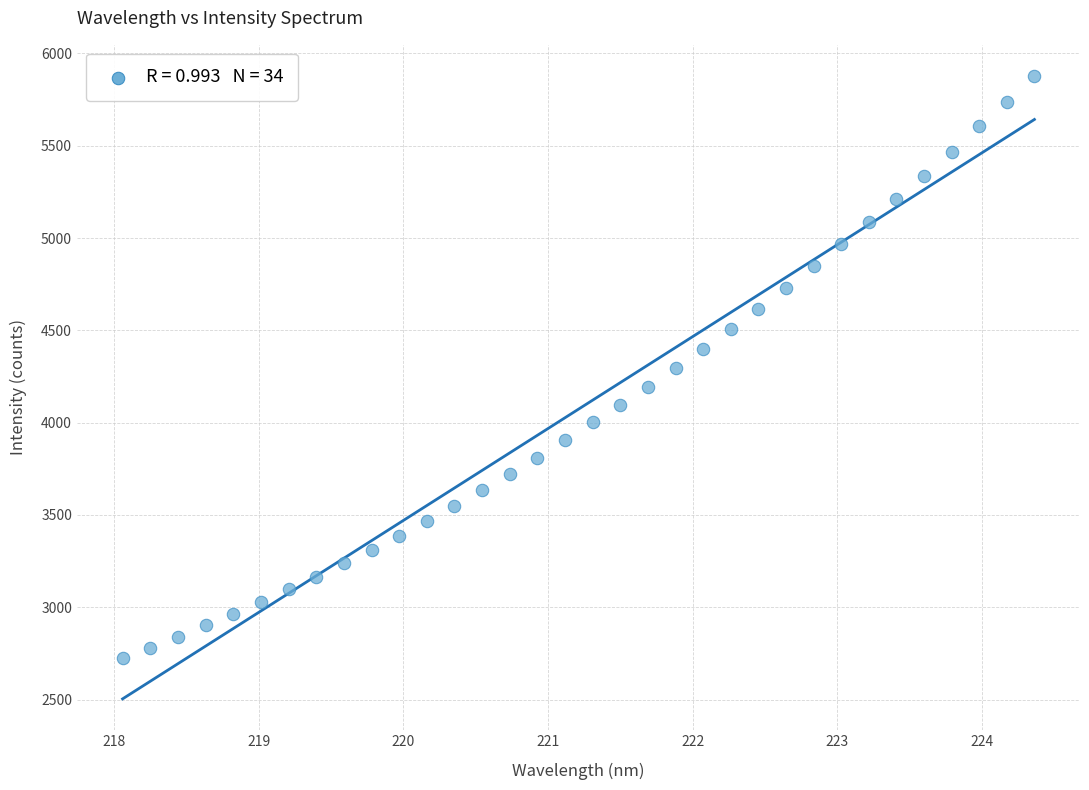

What is the range of Y values (max minus min)?

3154.2